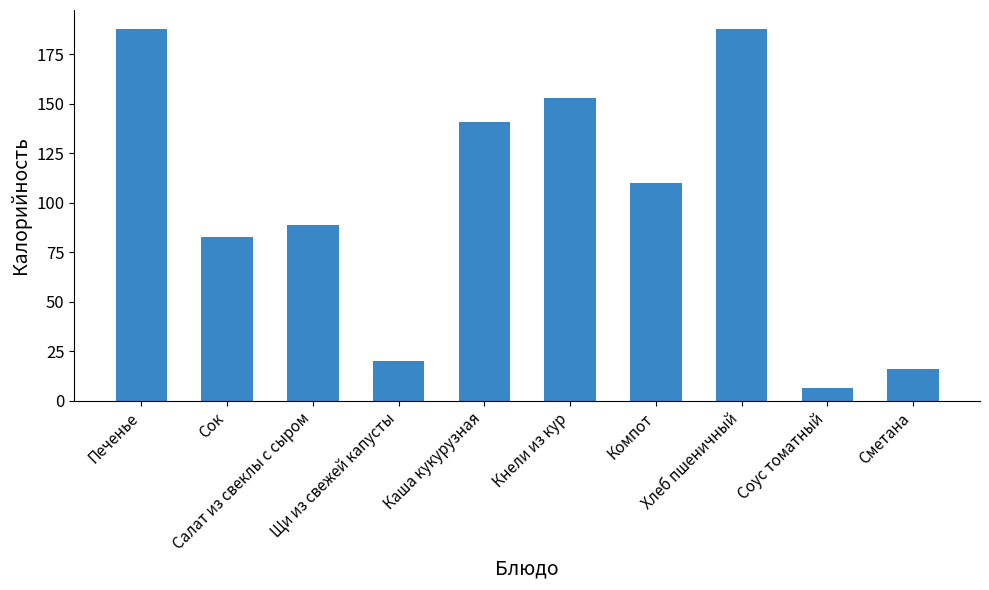

Is it true that the value at Компот is 110.0?

True